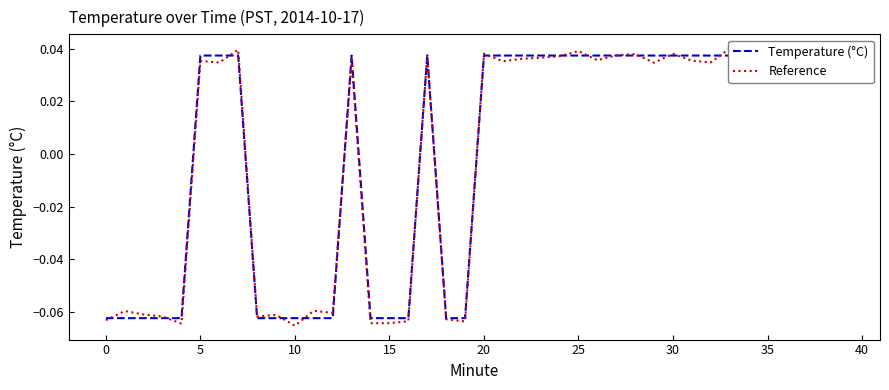

Which has a higher value, 35 or 27?

35